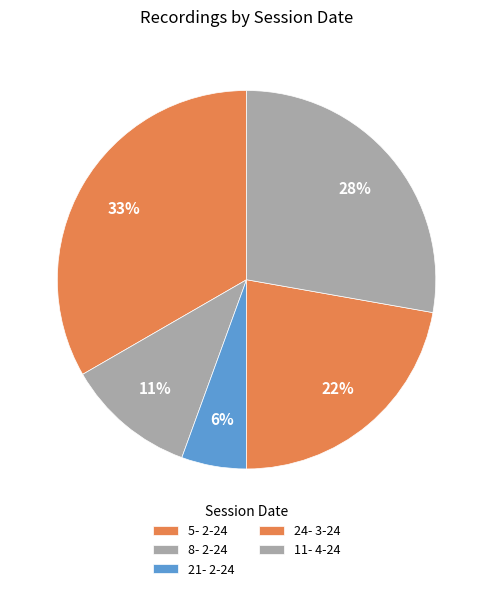

Count the number of slices in the pie.

5